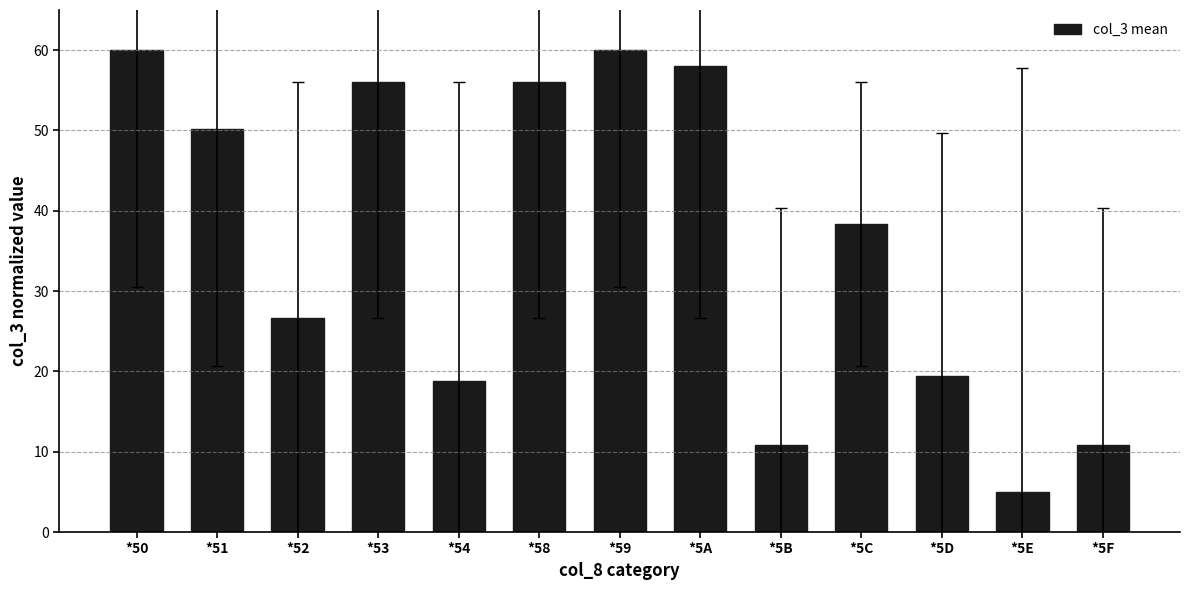

Which category has the lowest value across all series?

*5E